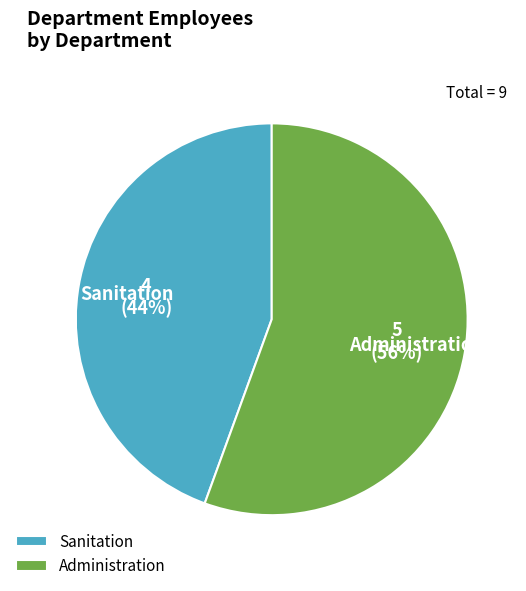

Between Sanitation and Administration, which is larger?

Administration